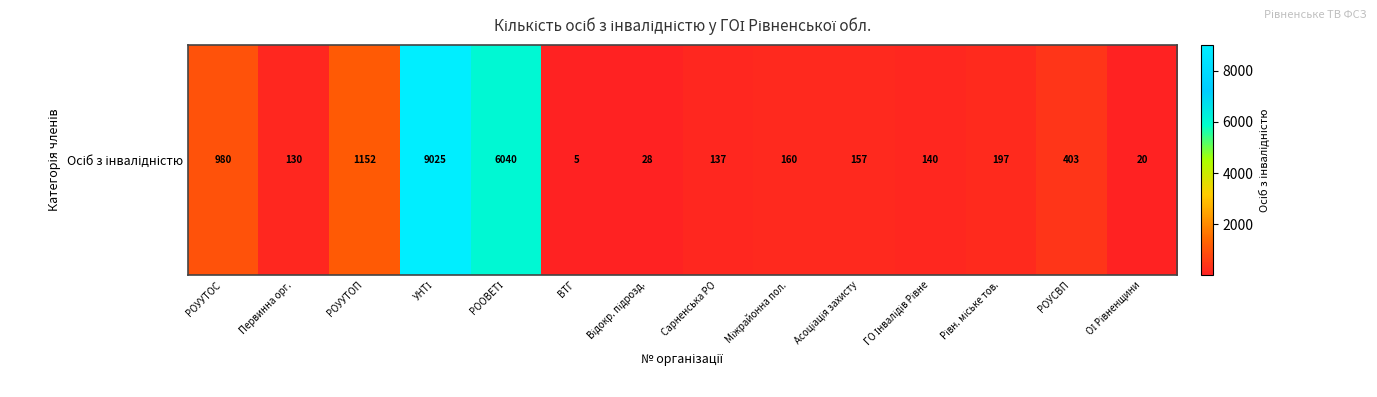

How many values exceed 160?

6